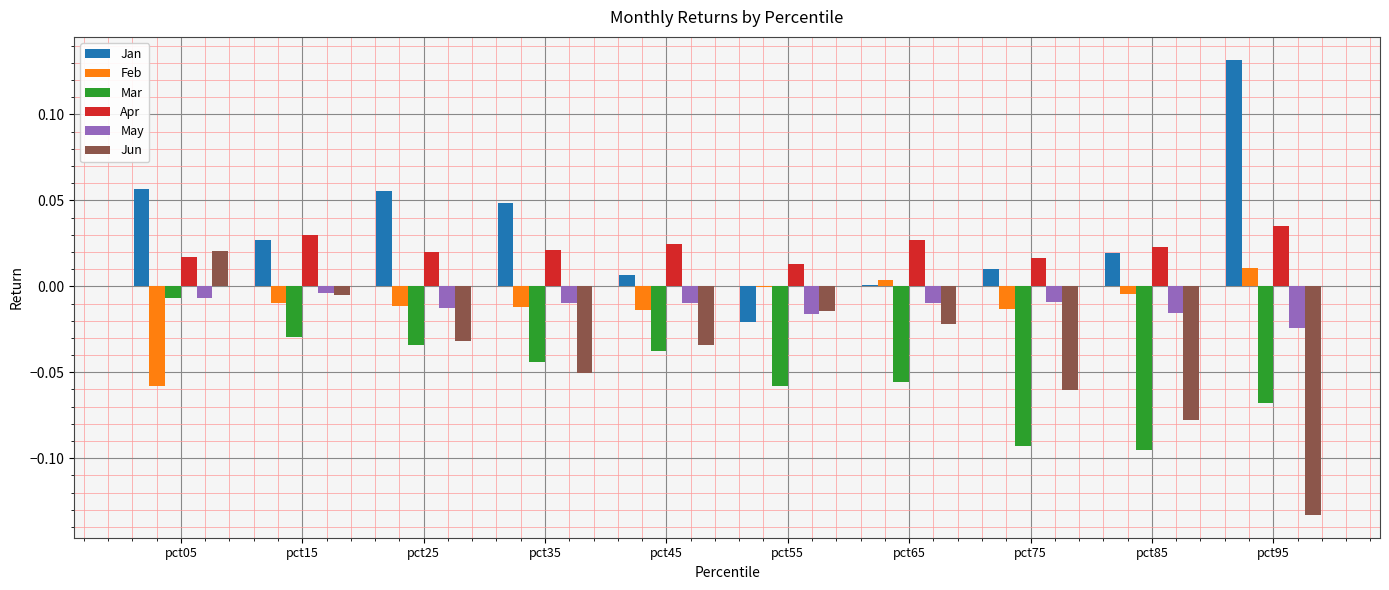

Is the value of Jan at pct75 greater than the value of Mar at pct55?

Yes